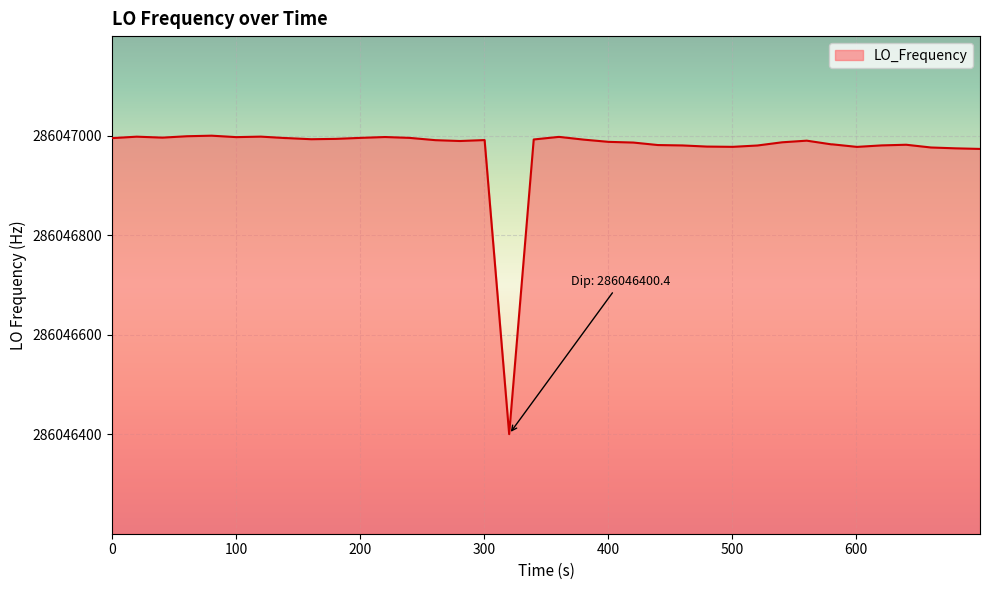

What is the difference between the maximum and minimum values?

599.5